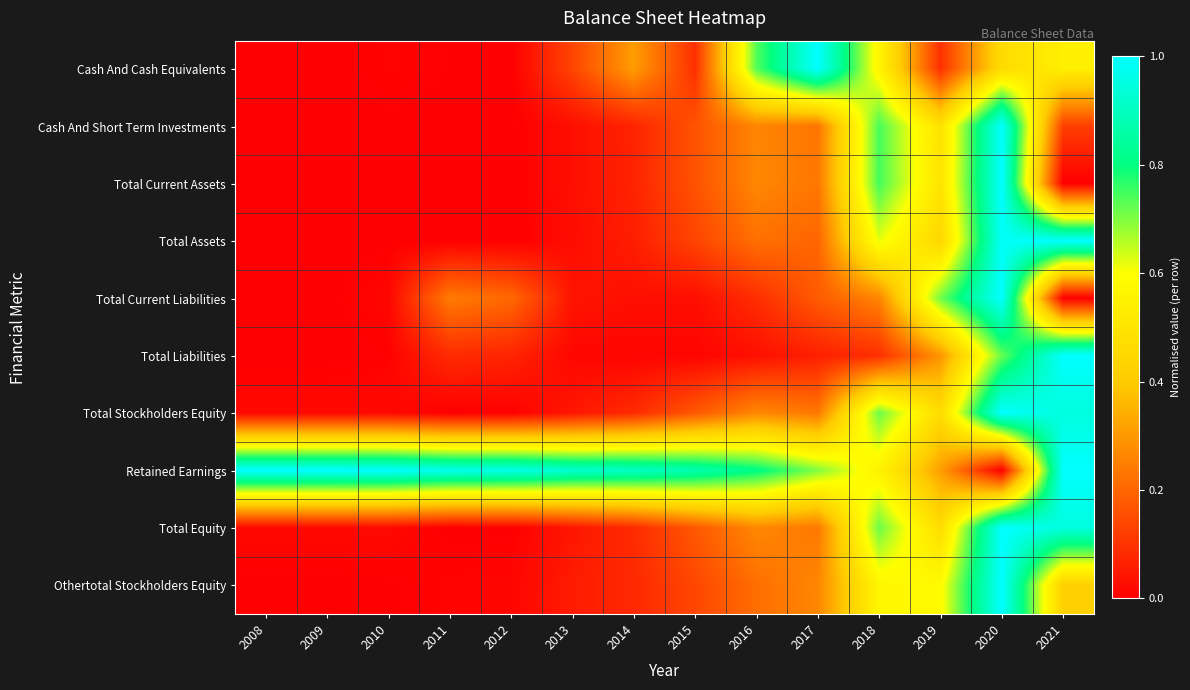

What is the total value across all series at 2012?

1.3